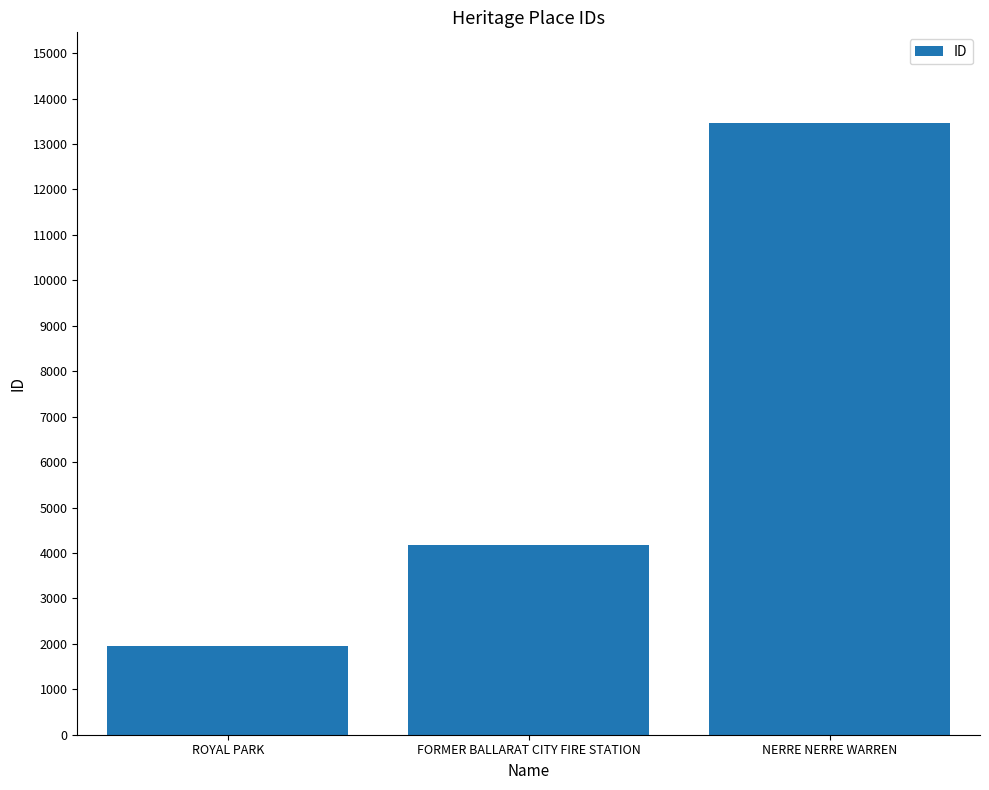

What is the smallest value displayed?

1954